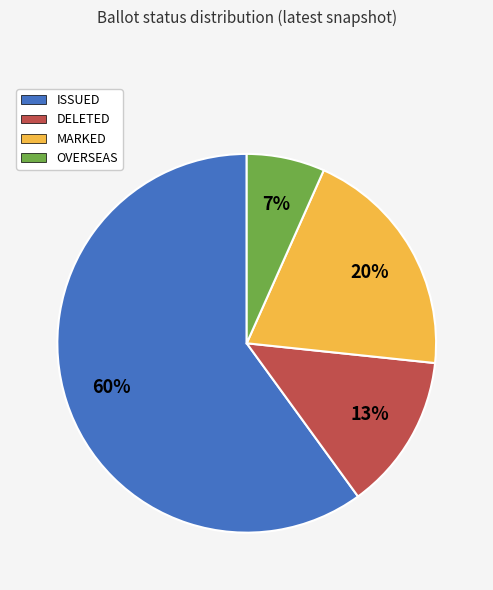

Which slice is the largest?

ISSUED